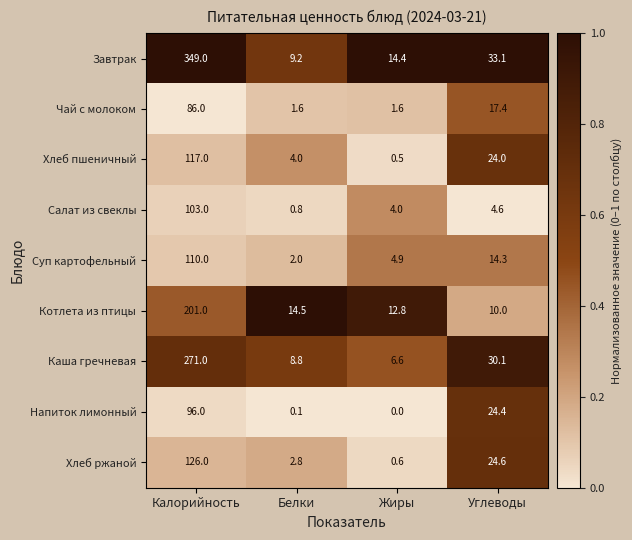

Count the number of data series in this chart.

9